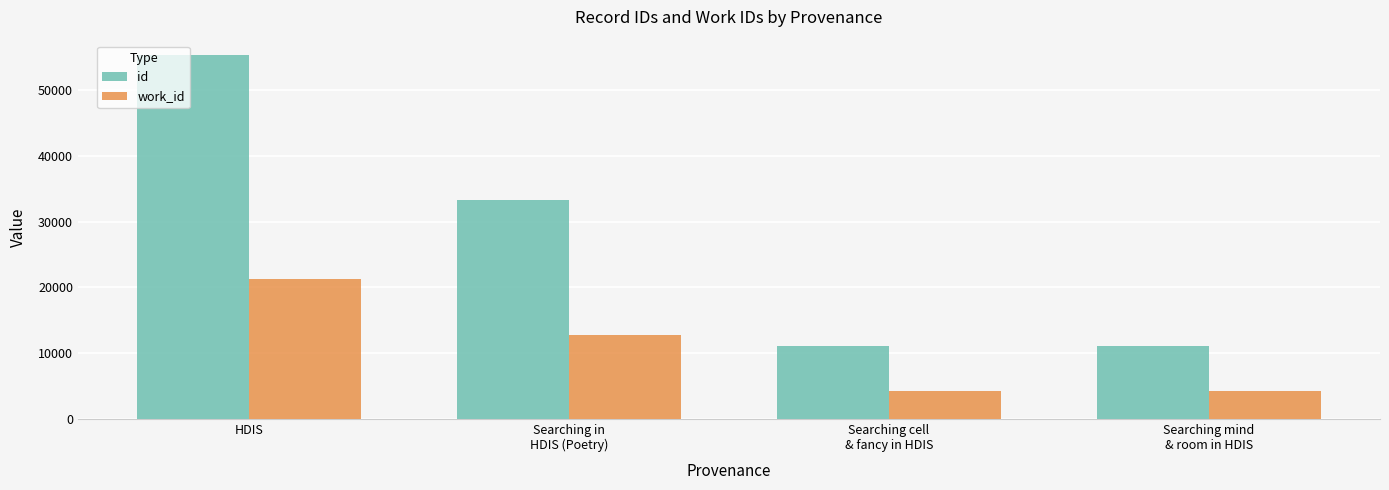

What is the difference between the maximum and second lowest values in the id series?

44234